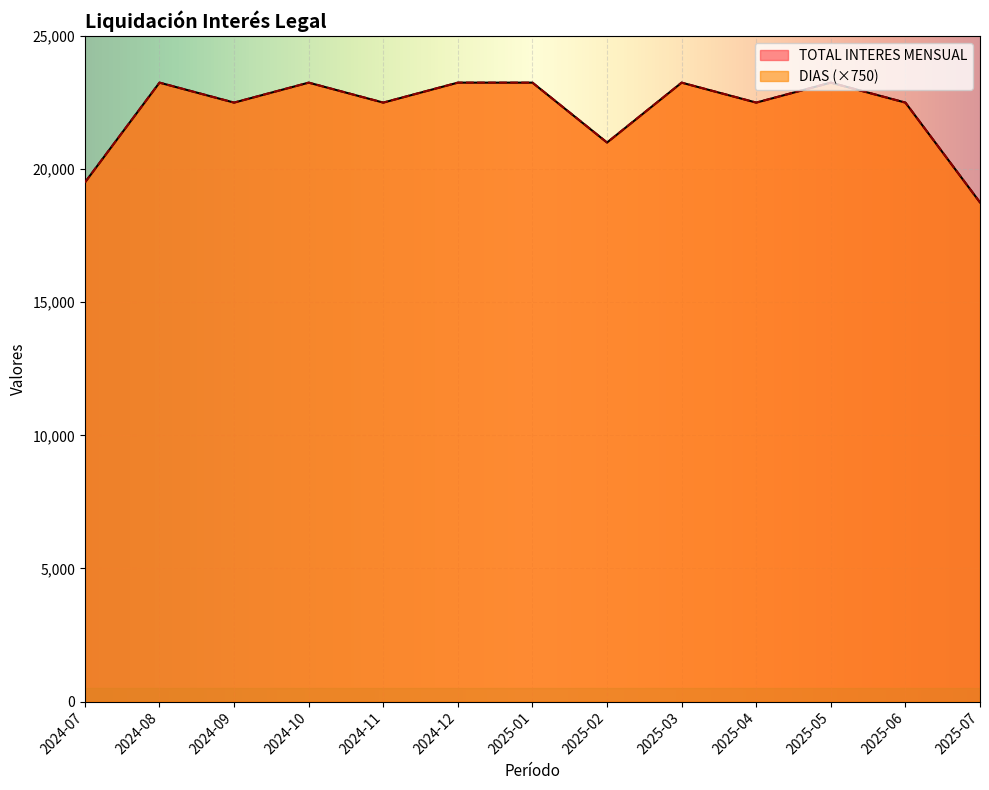

Reading right to left, extract all data points from this chart.

TOTAL INTERES MENSUAL: 18750	22500	23250	22500	23250	21000	23250	23250	22500	23250	22500	23250	19500
DIAS: 18750	22500	23250	22500	23250	21000	23250	23250	22500	23250	22500	23250	19500